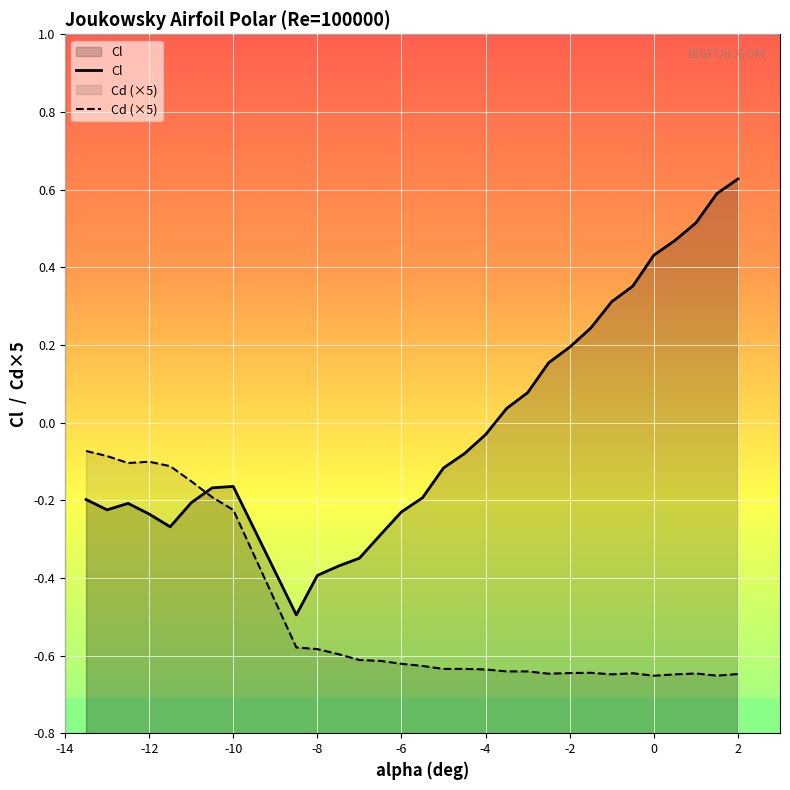

Reading left to right, list all the values displayed in this chart.

Cl: -13.5=-0.2	-13.0=-0.2	-12.5=-0.2	-12.0=-0.2	-11.5=-0.3	-11.0=-0.2	-10.5=-0.2	-10.0=-0.2	-8.5=-0.5	-8.0=-0.4	-7.5=-0.4	-7.0=-0.3	-6.5=-0.3	-6.0=-0.2	-5.5=-0.2	-5.0=-0.1	-4.5=-0.1	-4.0=-0.0	-3.5=0.0	-3.0=0.1	-2.5=0.2	-2.0=0.2	-1.5=0.2	-1.0=0.3	-0.5=0.4	0.0=0.4	0.5=0.5	1.0=0.5	1.5=0.6	2.0=0.6
Cd: -13.5=-0.1	-13.0=-0.1	-12.5=-0.1	-12.0=-0.1	-11.5=-0.1	-11.0=-0.2	-10.5=-0.2	-10.0=-0.2	-8.5=-0.6	-8.0=-0.6	-7.5=-0.6	-7.0=-0.6	-6.5=-0.6	-6.0=-0.6	-5.5=-0.6	-5.0=-0.6	-4.5=-0.6	-4.0=-0.6	-3.5=-0.6	-3.0=-0.6	-2.5=-0.6	-2.0=-0.6	-1.5=-0.6	-1.0=-0.6	-0.5=-0.6	0.0=-0.7	0.5=-0.6	1.0=-0.6	1.5=-0.7	2.0=-0.6